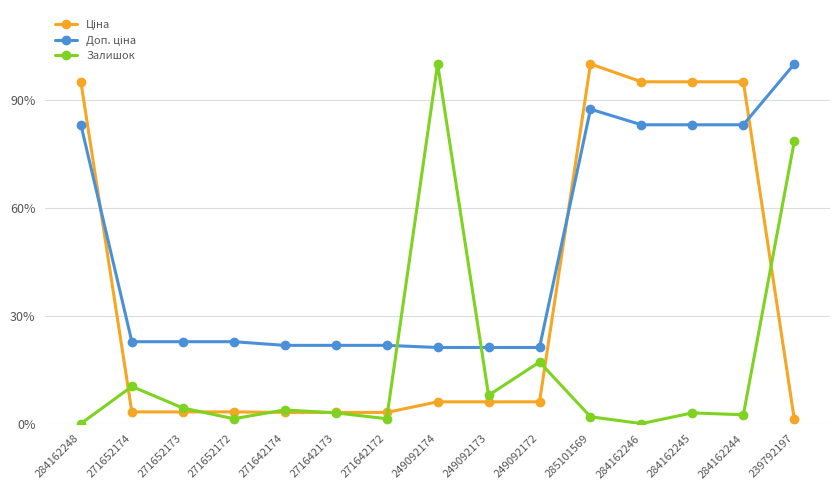

True or false: Доп. ціна has more than 0 points higher than both neighbors.

True